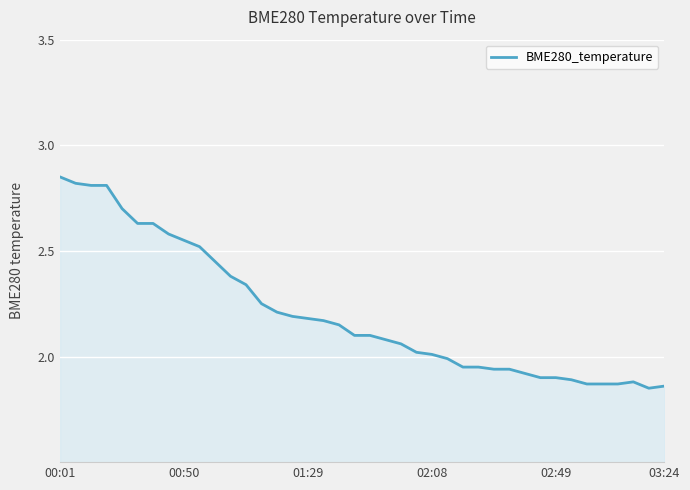

What is the difference between the maximum and minimum values?

1.0